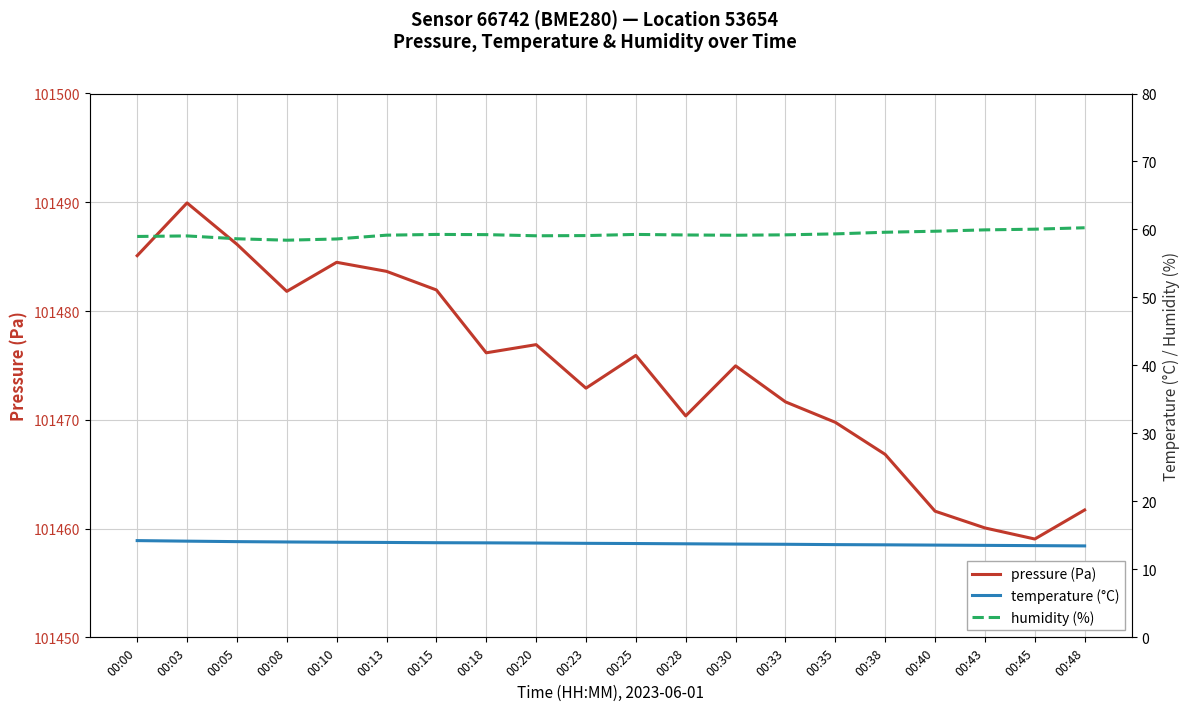

Which series has the largest total across all categories?

pressure (Pa)